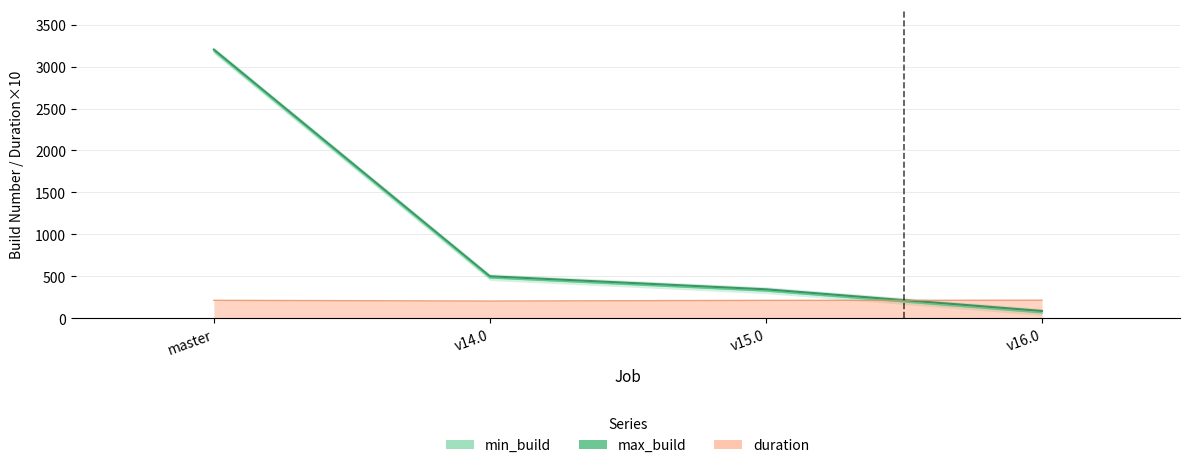

Reading left to right, extract all data points from this chart.

min_build: 3181.0	482.0	326.0	66.0
max_build: 3202.0	502.0	347.0	89.0
duration: 215.6	206.8	215.0	216.5